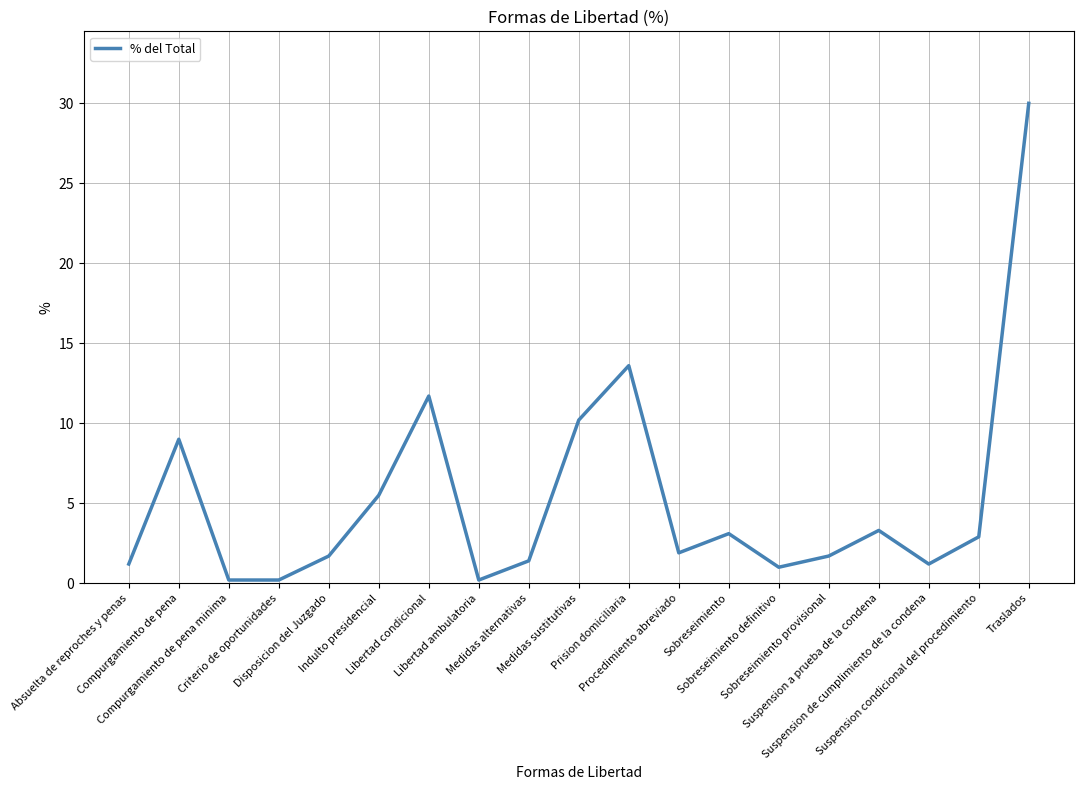

Reading left to right, transcribe all the data shown in this chart.

1.2	9.0	0.2	0.2	1.7	5.5	11.7	0.2	1.4	10.2	13.6	1.9	3.1	1.0	1.7	3.3	1.2	2.9	30.0